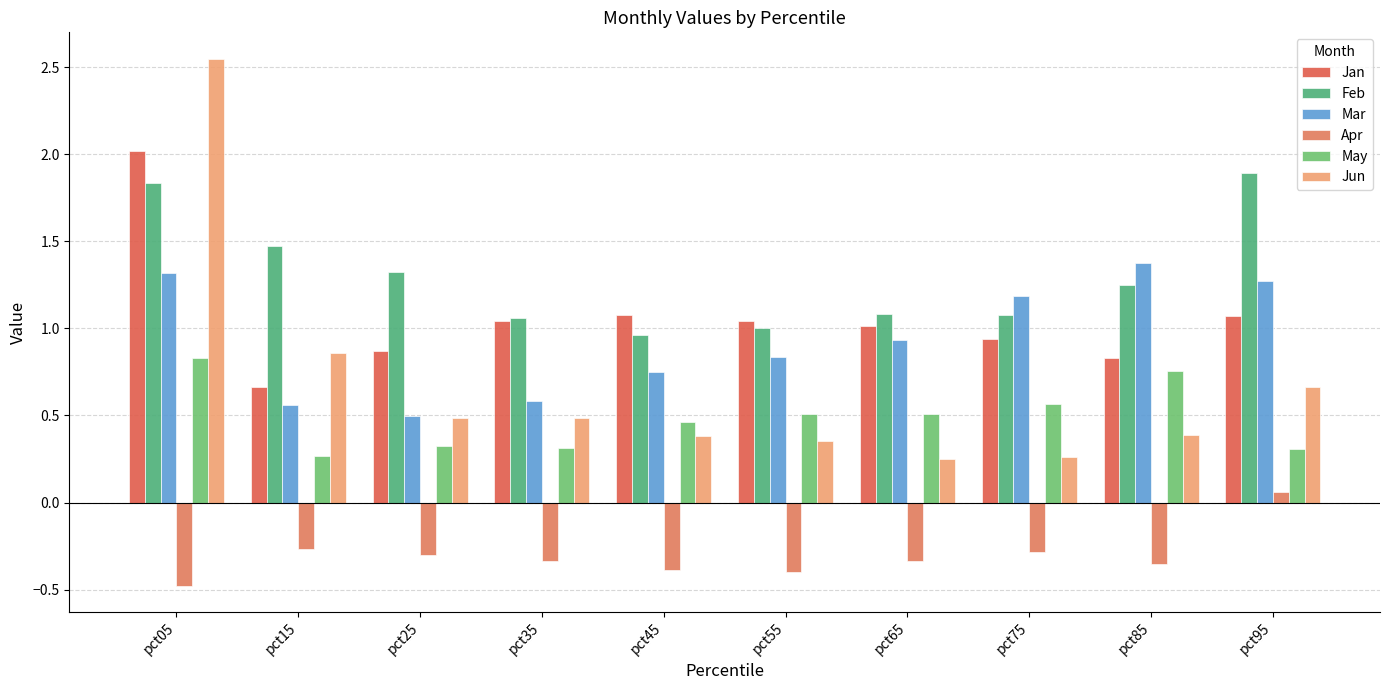

Which series has the widest spread of values?

Jun